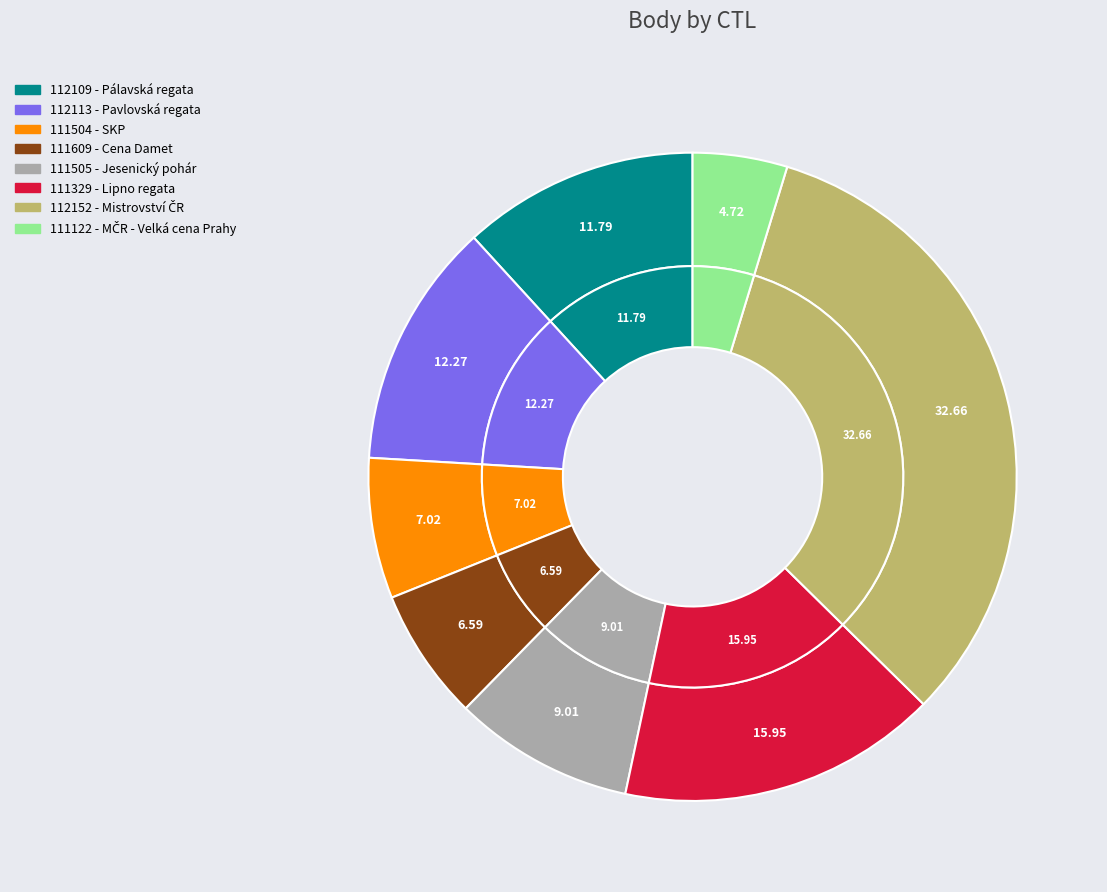

What is the smallest slice in the pie chart?

111122